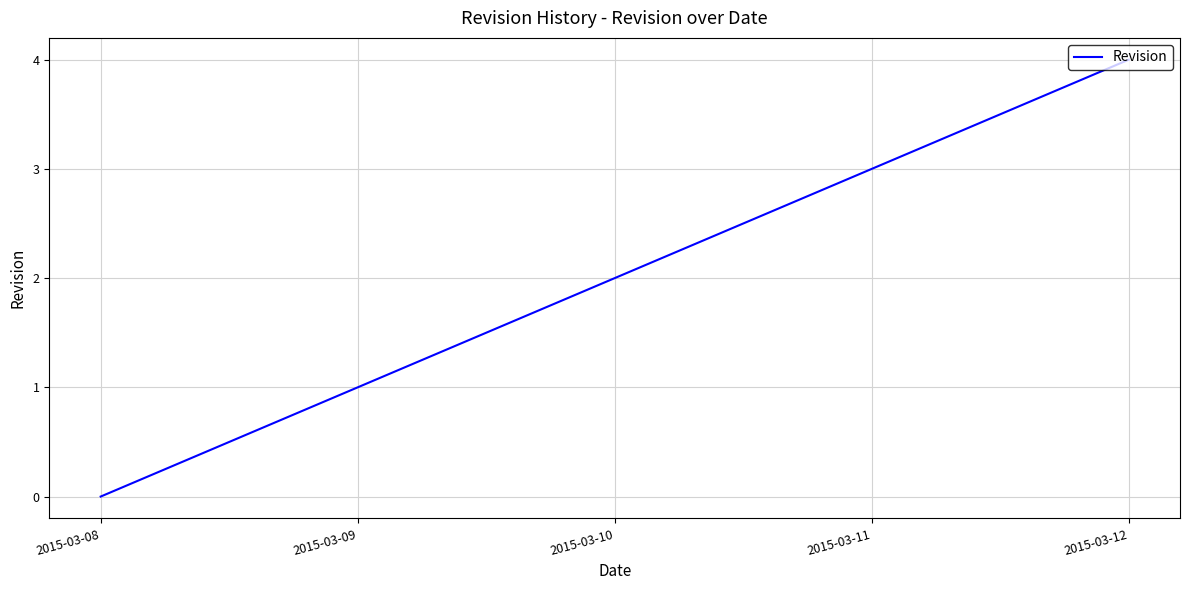

Reading right to left, extract all data points from this chart.

4	3	2	1	0